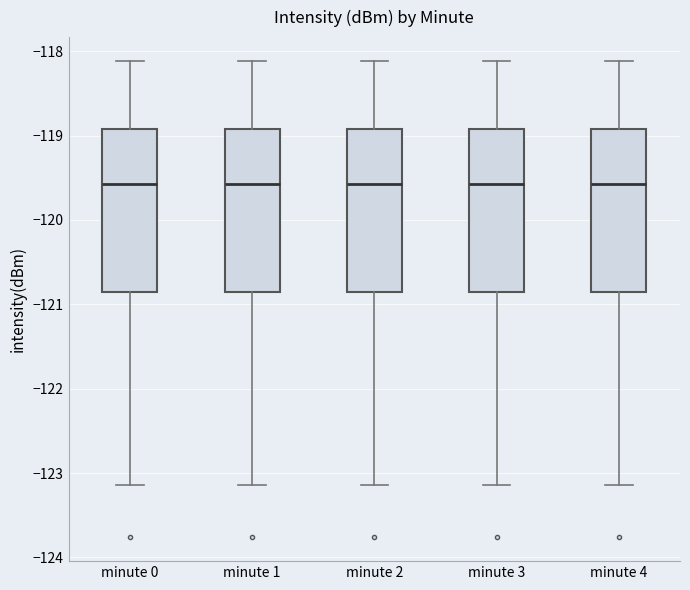

Where does the lower whisker of the box for minute 2 end on the y-axis? The values are not printed on the chart, so give them approximately, as read against the axis.

-123.1